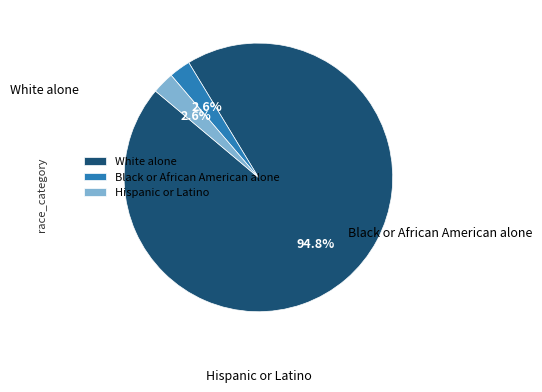

Between Black or African American alone and White alone, which is larger?

White alone